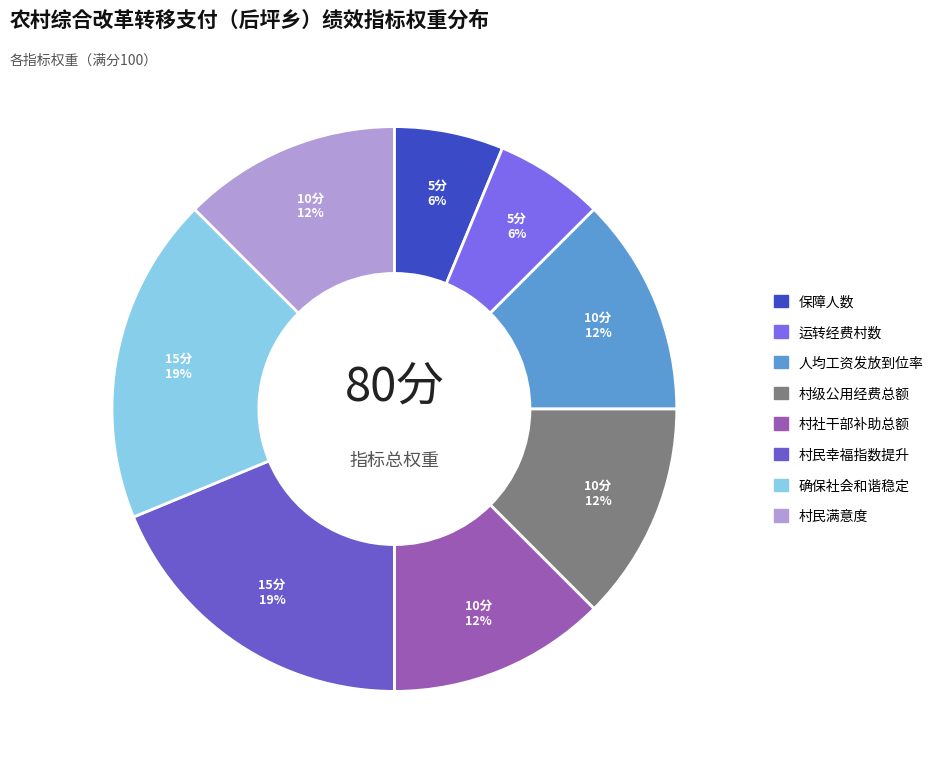

How many slices are in this pie chart?

8